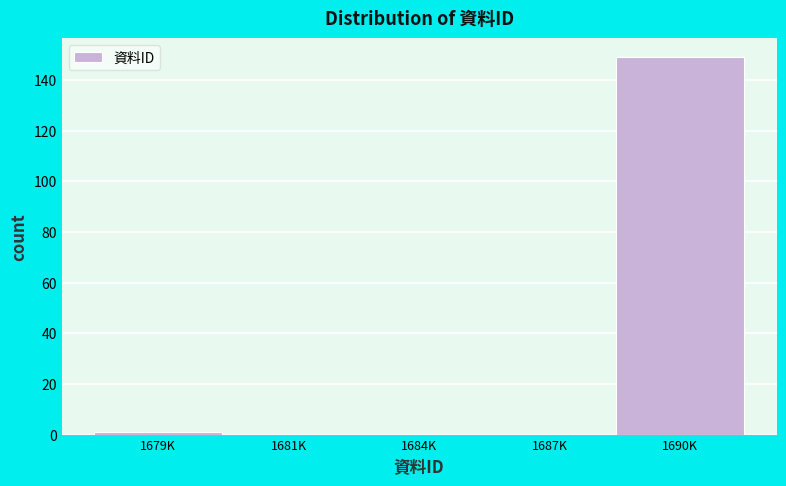

Reading left to right, transcribe all the data shown in this chart.

1679K=1	1681K=0	1684K=0	1687K=0	1690K=149